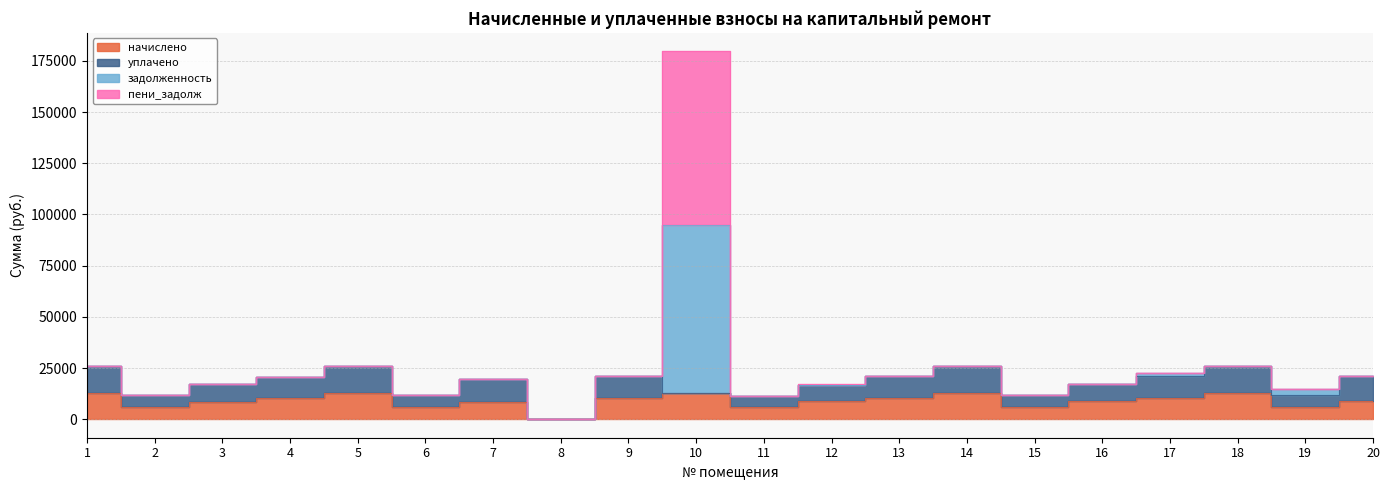

True or false: задолженность and начислено cross at least once.

False